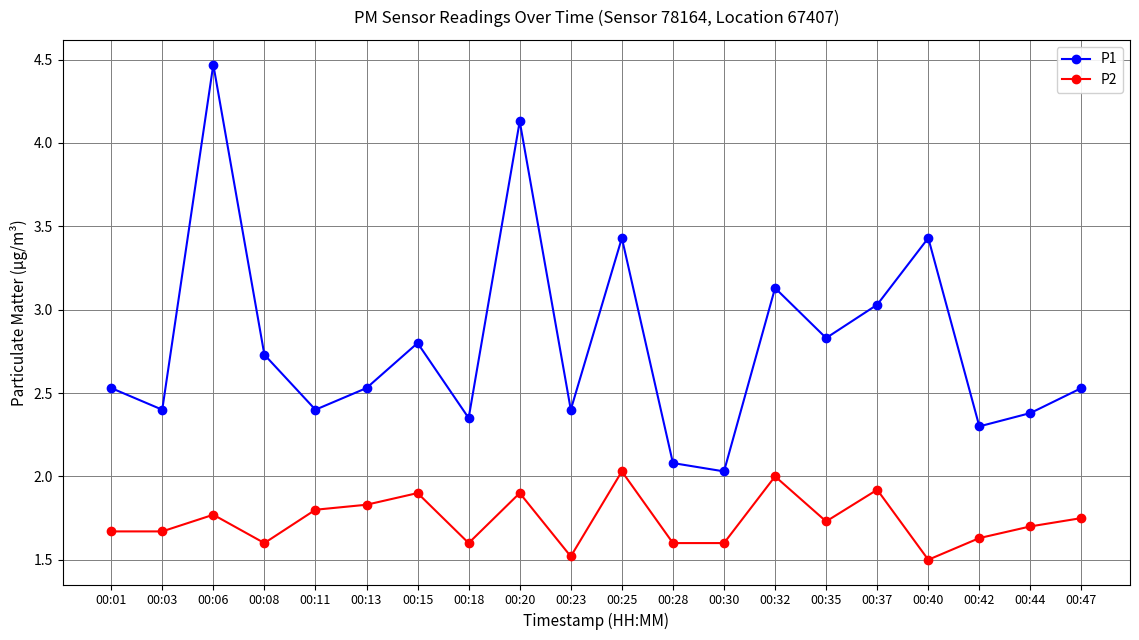

What is the difference between the P1 values at 00:15 and 00:23?

0.4